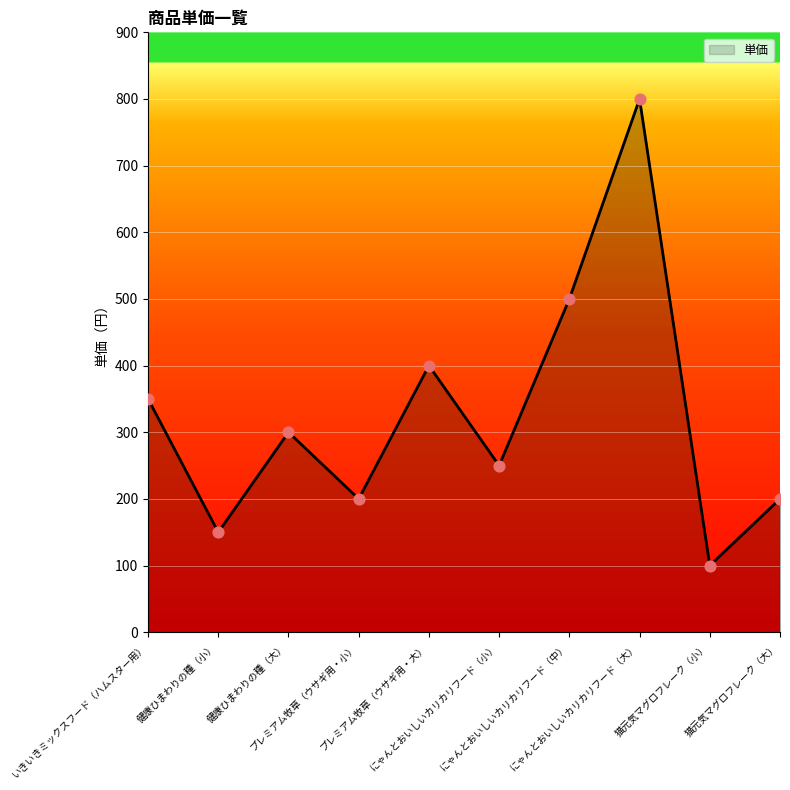

What is the change in value from 健康ひまわりの種（大） to プレミアム牧草（ウサギ用・小）?

-100